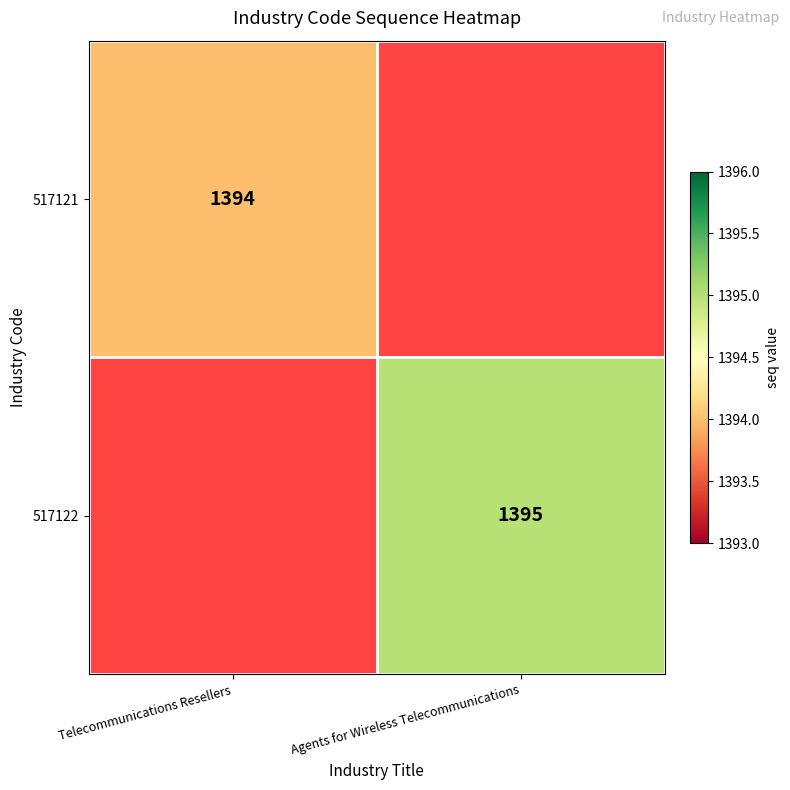

The value of 517121 at Telecommunications Resellers is 2050. True or false?

False